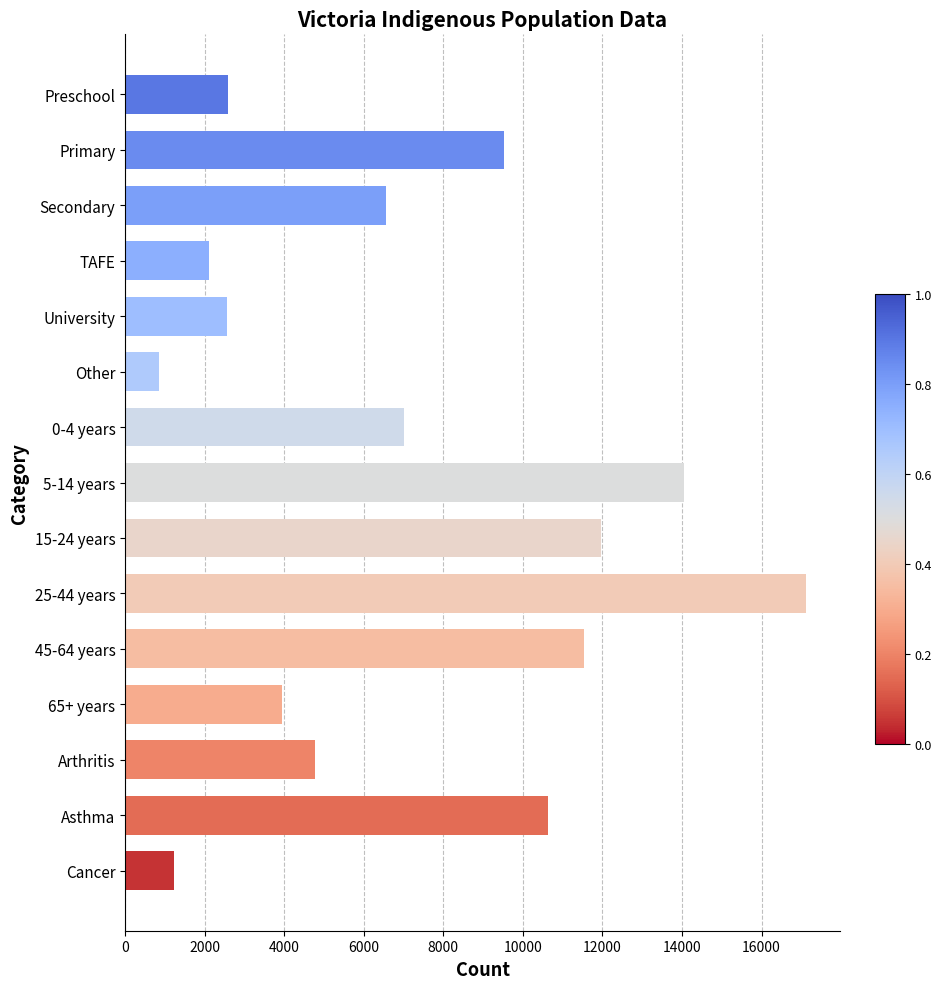

What is the difference between the maximum and second lowest values?

15879